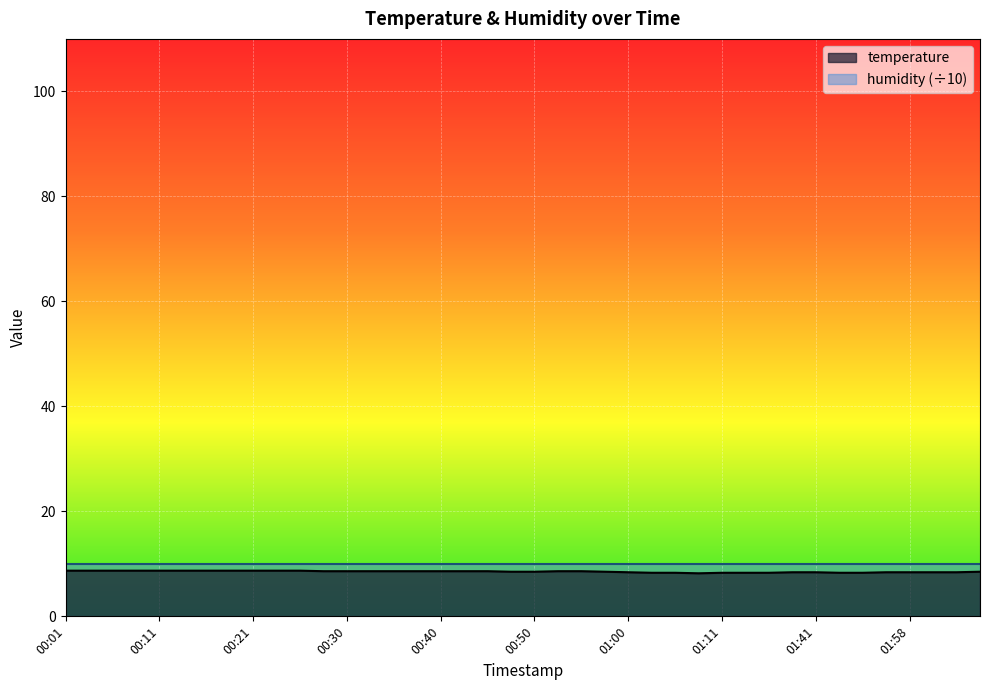

How many lines are shown in the chart?

2